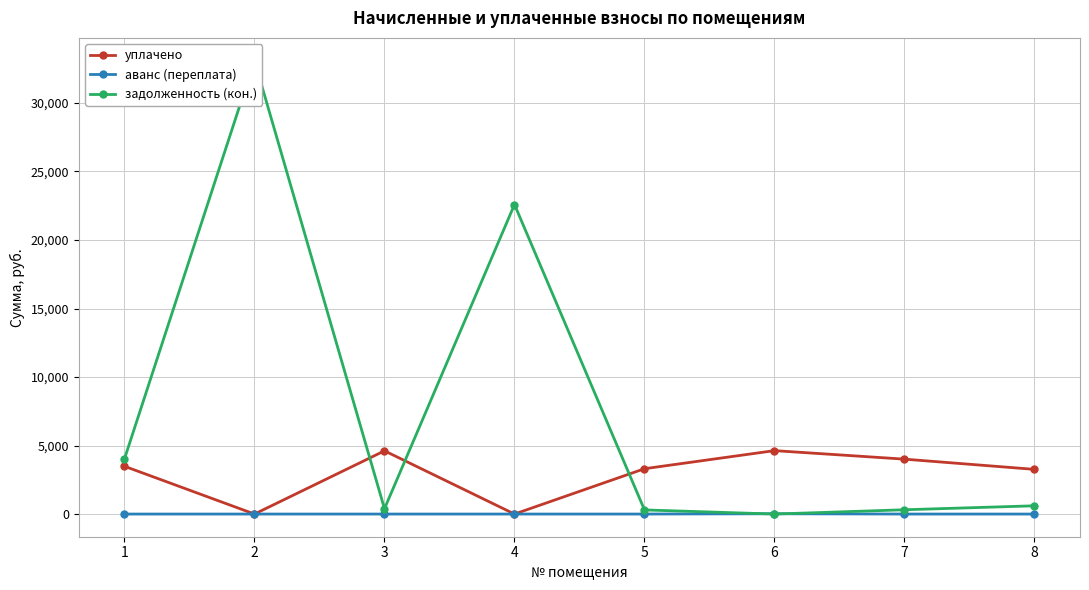

What is the value of the уплачено point at the 3rd from the left?

4613.4